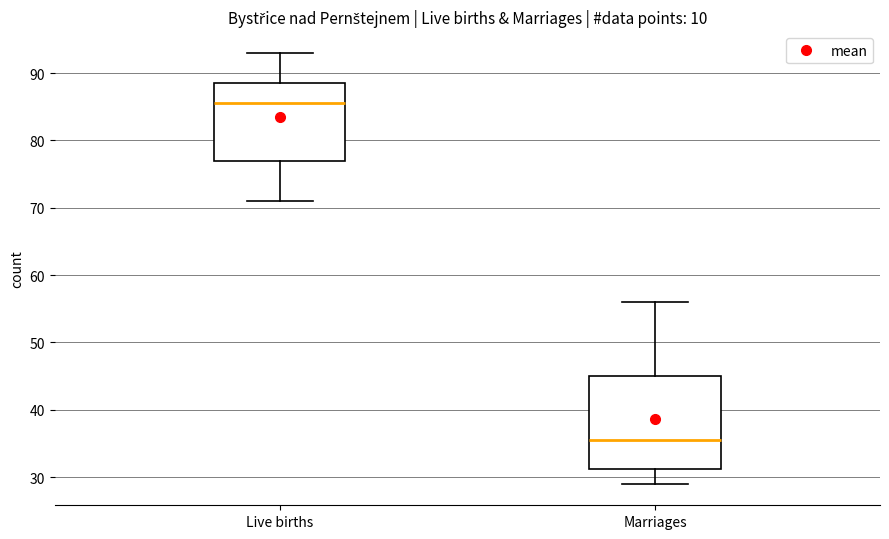

Where is the lower edge of the box for Live births on the y-axis? The values are not printed on the chart, so give them approximately, as read against the axis.

77